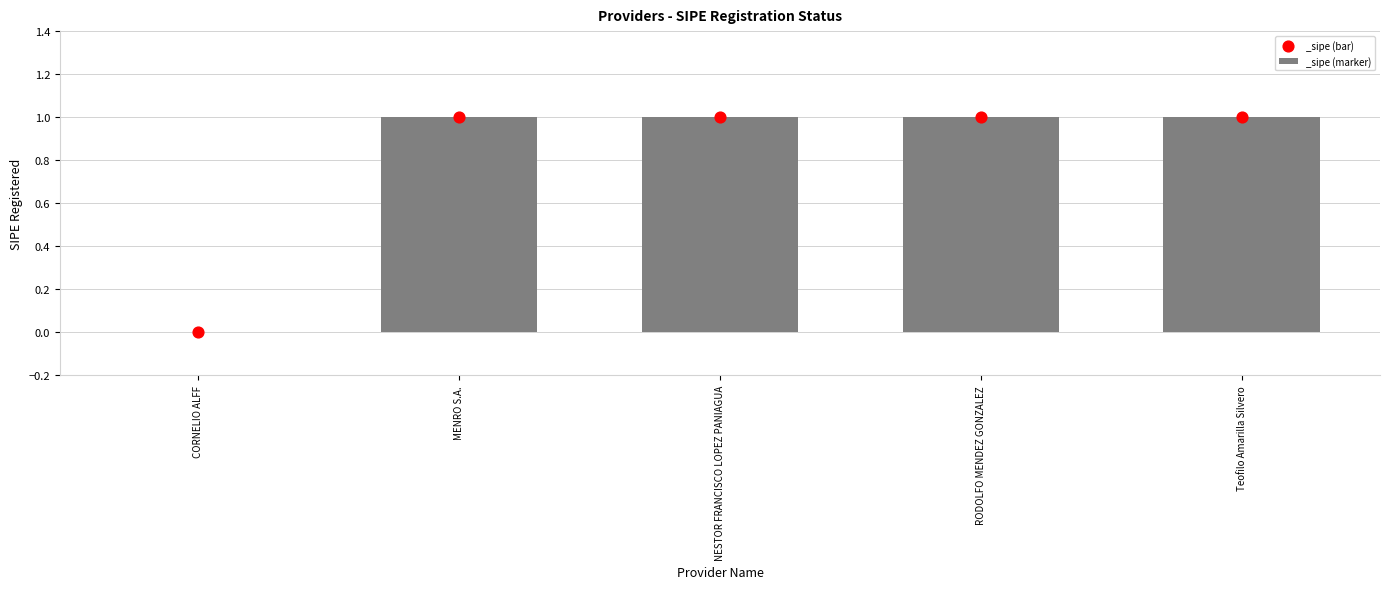

Between MENRO S.A. and Teofilo Amarilla Silvero, which is larger?

MENRO S.A.